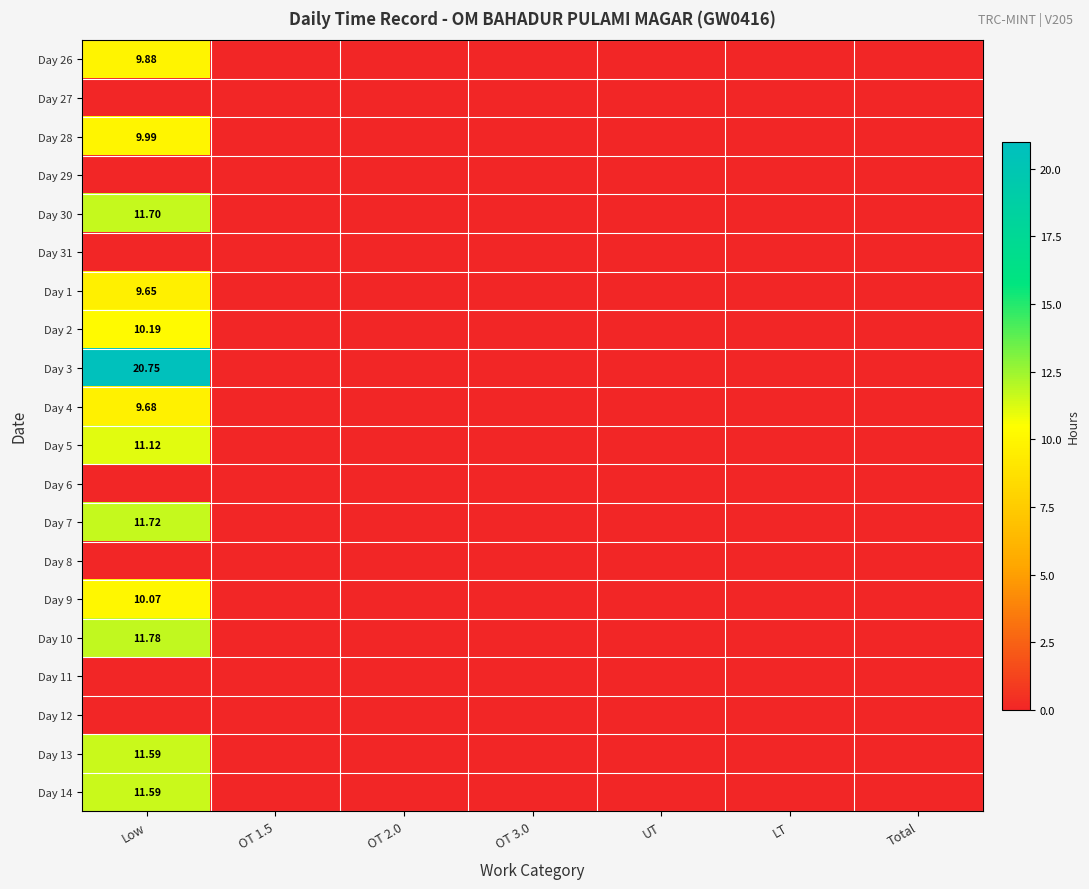

The Day 3 series shows 0.0 at OT 2.0. True or false?

True